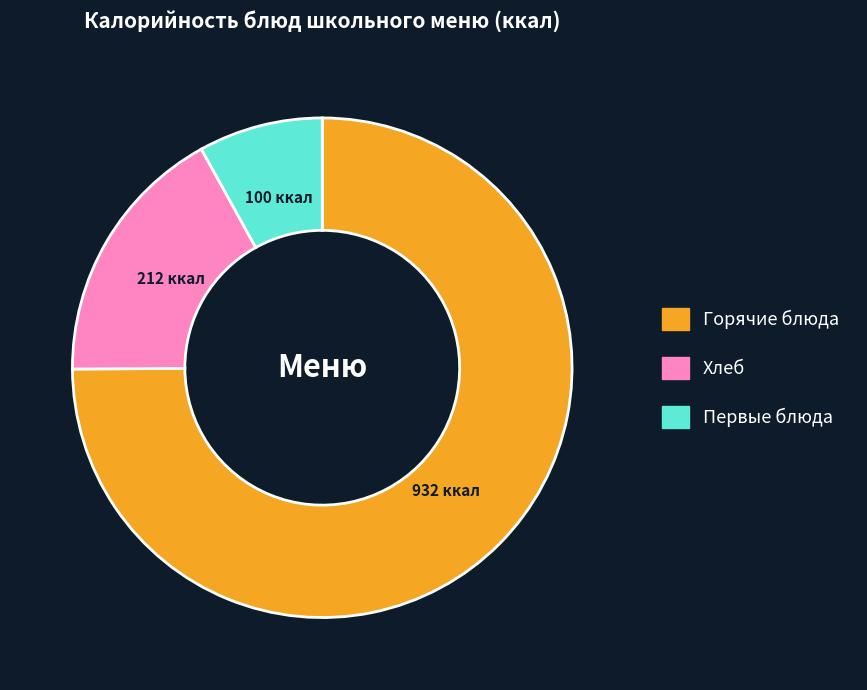

Is there a majority slice in this chart?

Yes